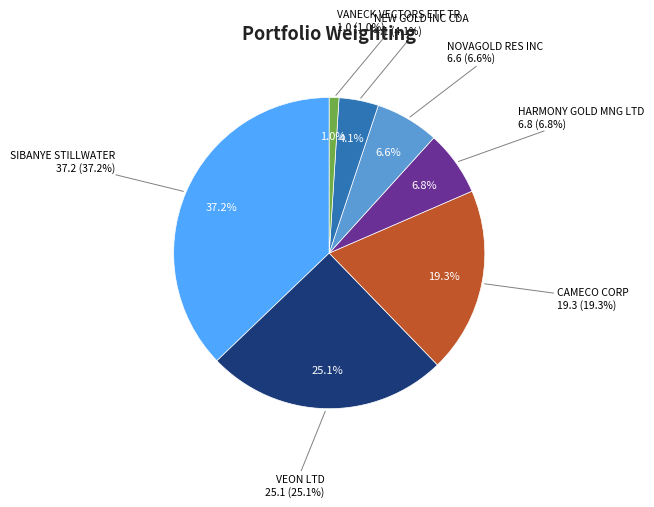

How many slices are in this pie chart?

7